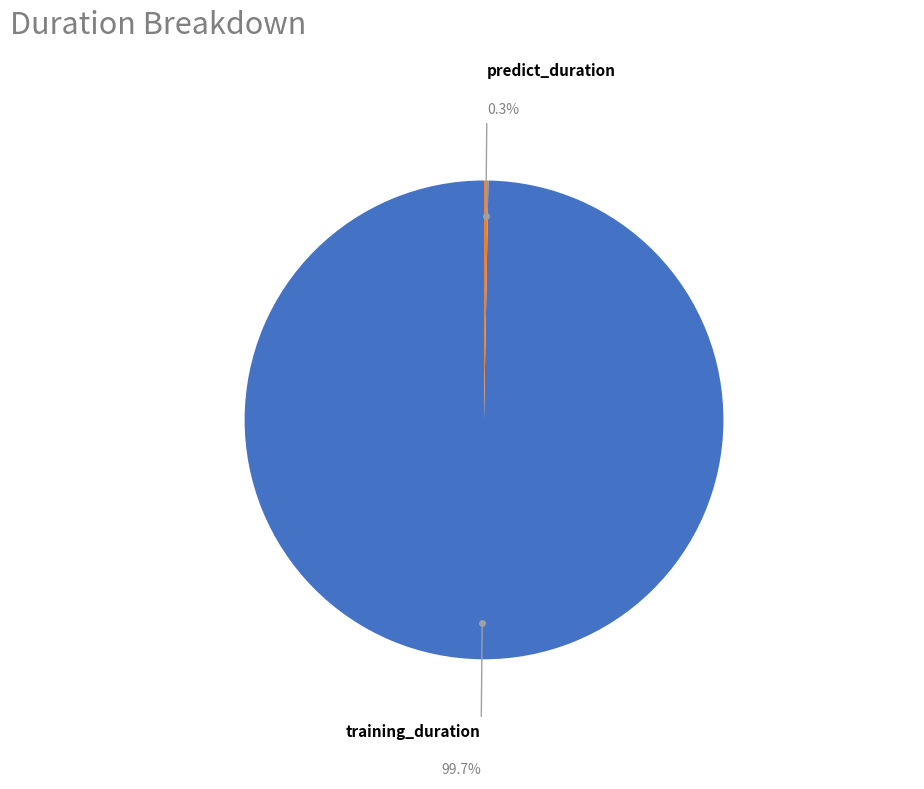

Is there any slice that represents more than half of the pie?

Yes